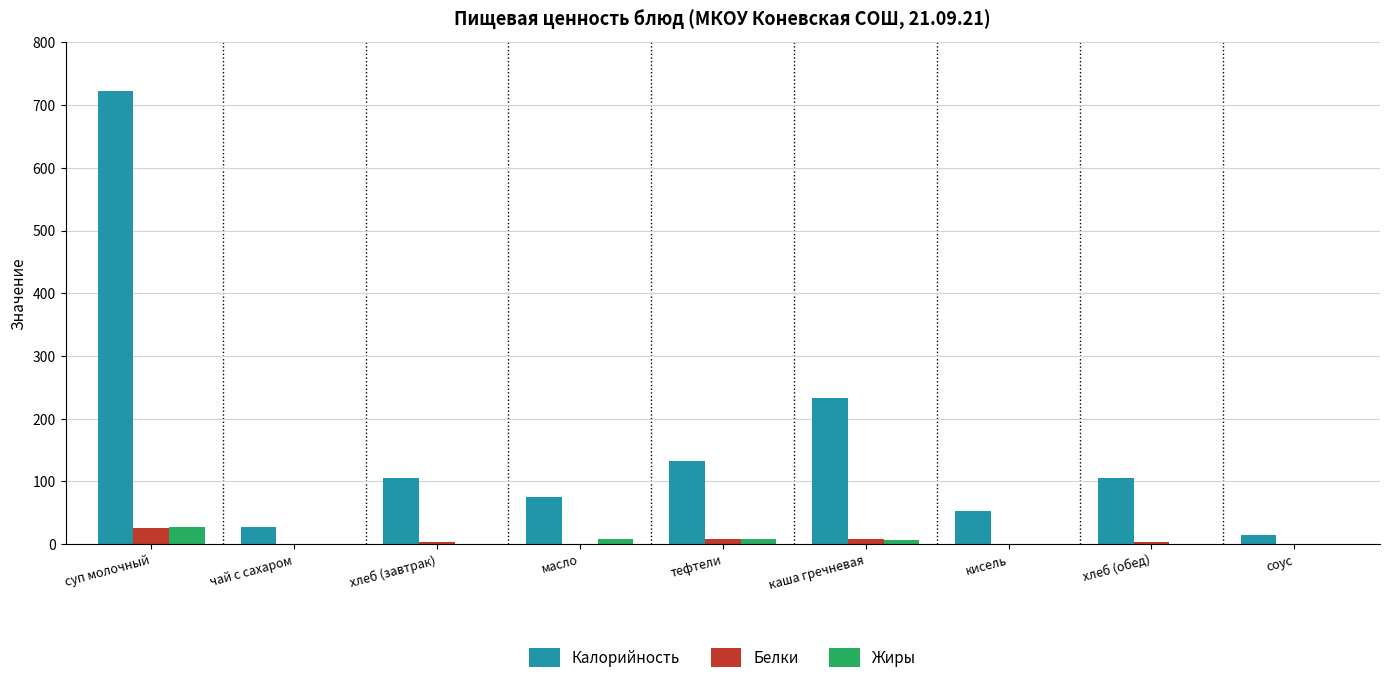

Which category has the highest value in the Жиры series?

суп молочный